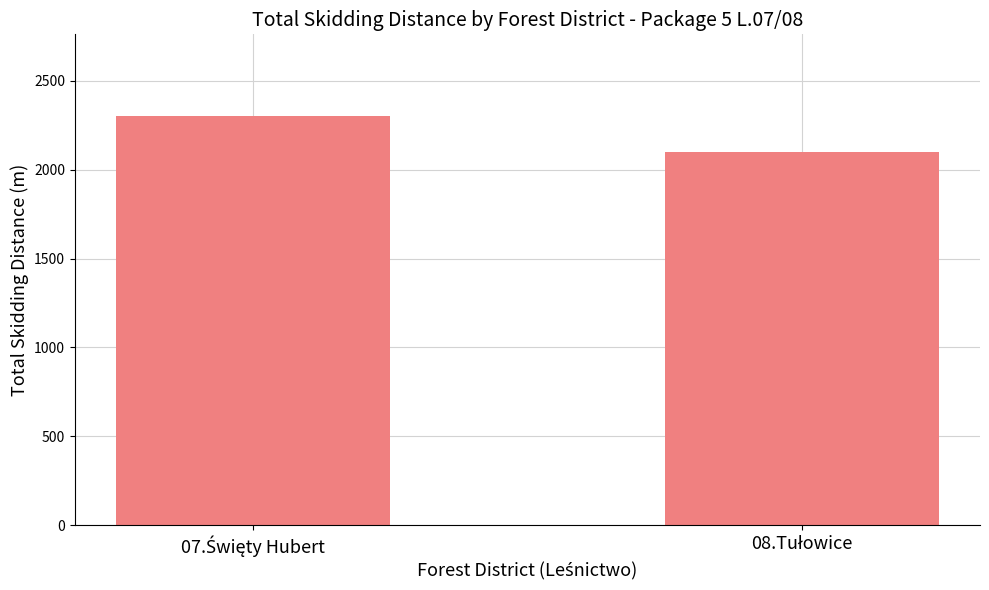

Reading right to left, what are all the values shown in this chart?

2100	2300